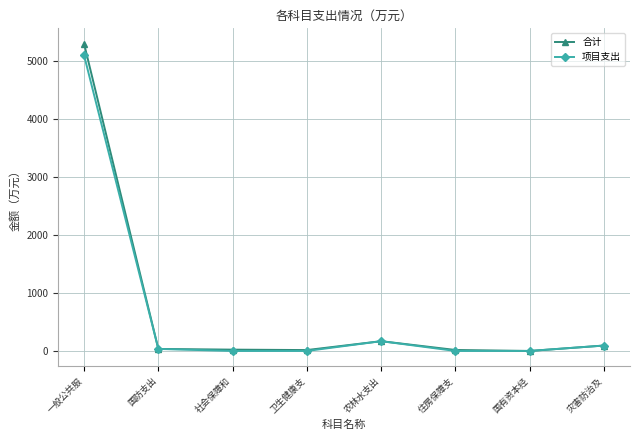

Which series has the largest range (max minus min)?

合计